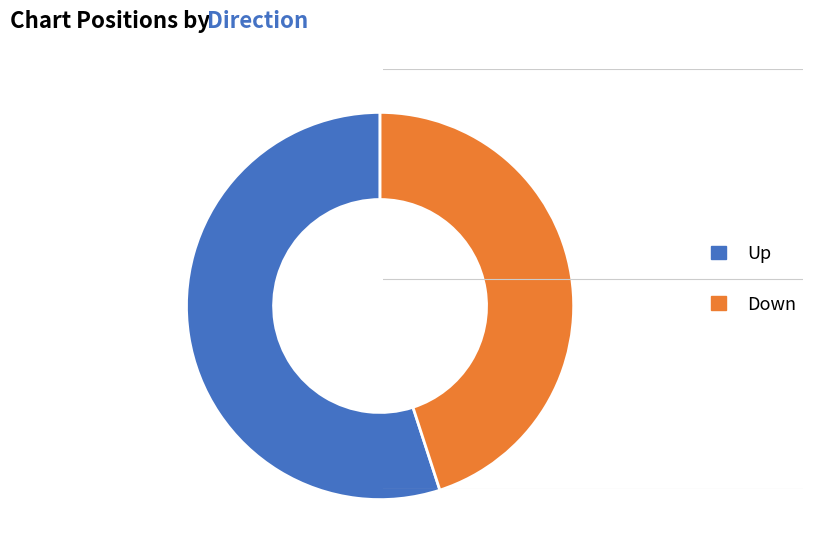

Is the sum of Down and Up greater than half?

Yes